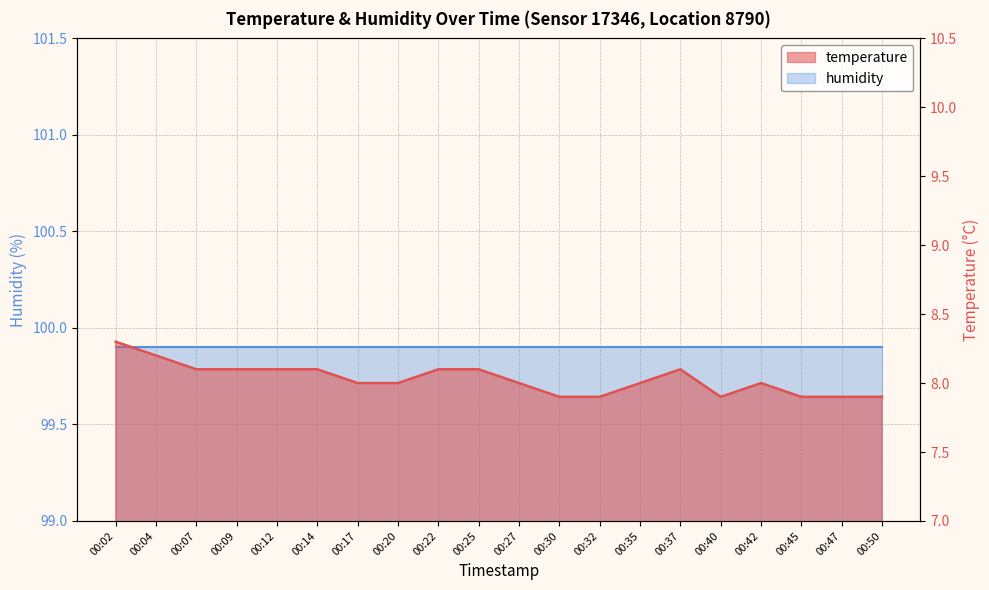

What is the approximate value at 00:20?

8.0